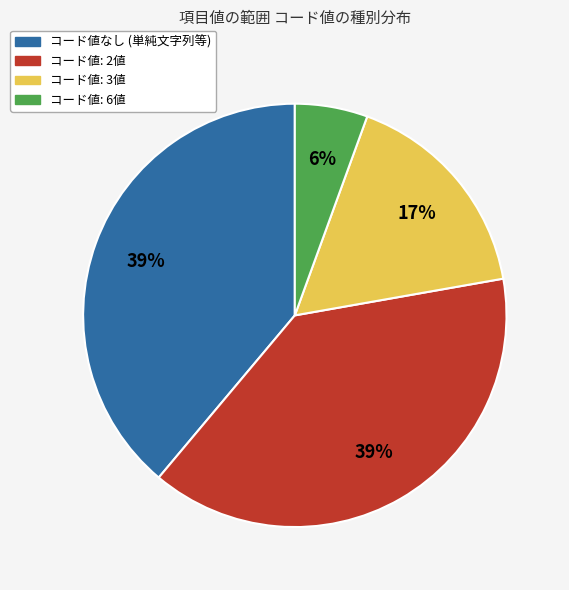

Which has a higher value, コード値: 6値 or コード値: 3値?

コード値: 3値